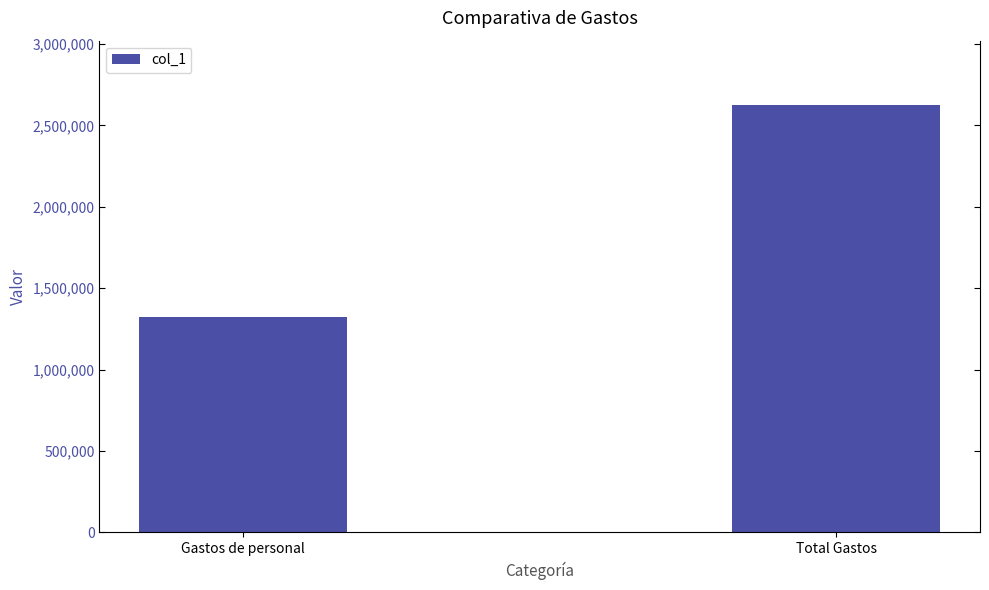

Reading left to right, what are all the values shown in this chart?

1323632	2626000